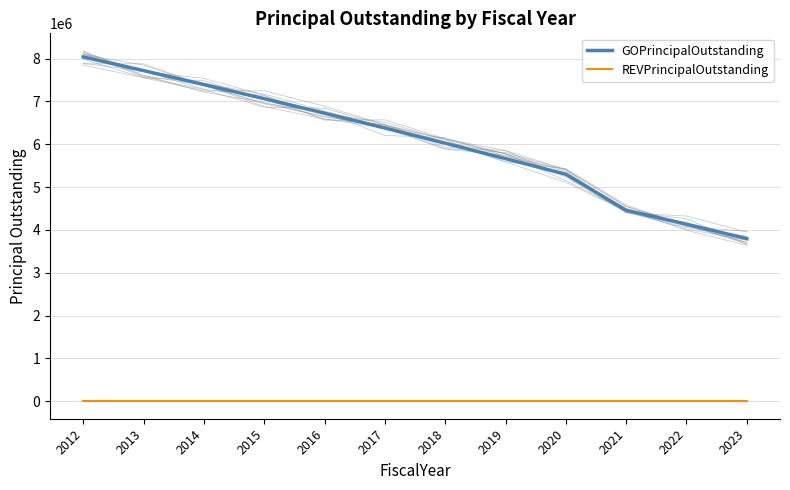

At which label does GOPrincipalOutstanding reach its peak?

2012